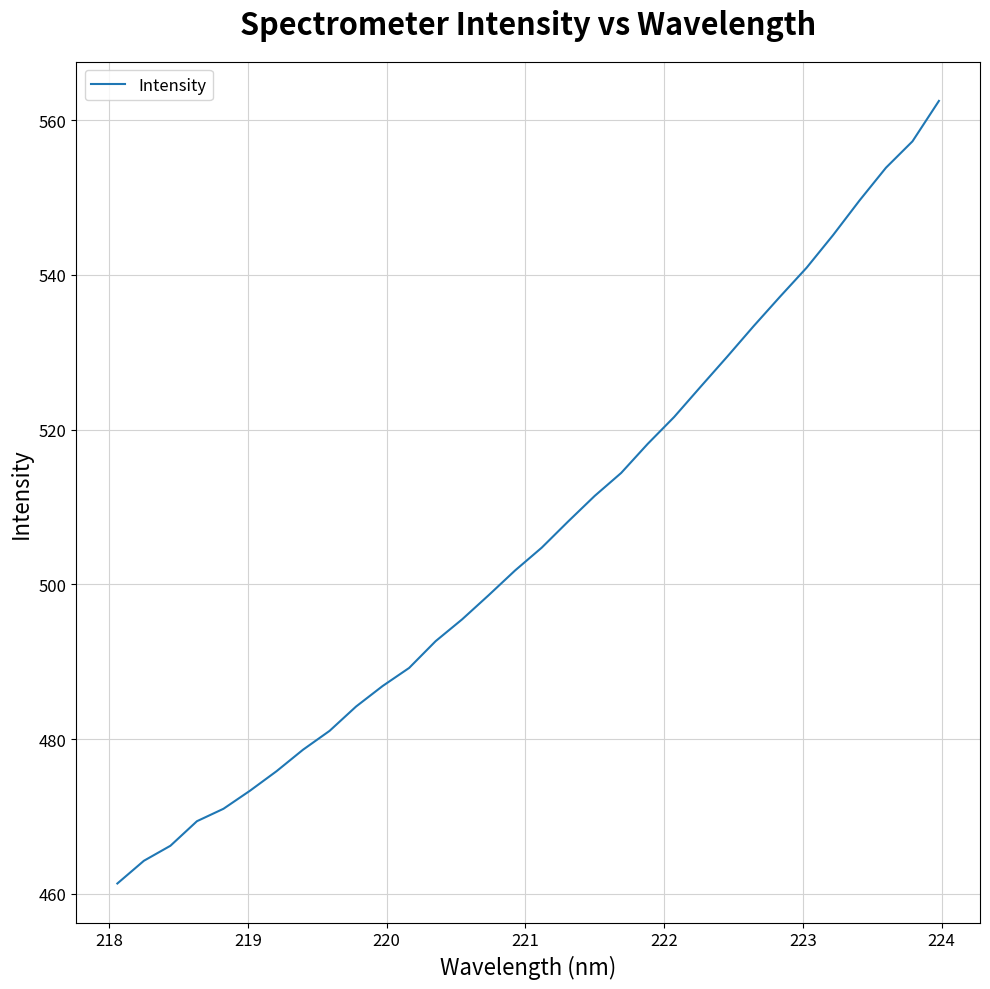

What is the maximum value shown in the chart?

562.5